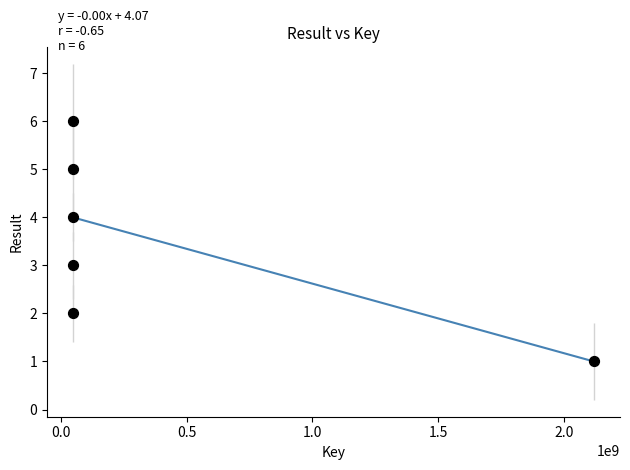

What is the average Y value?

4